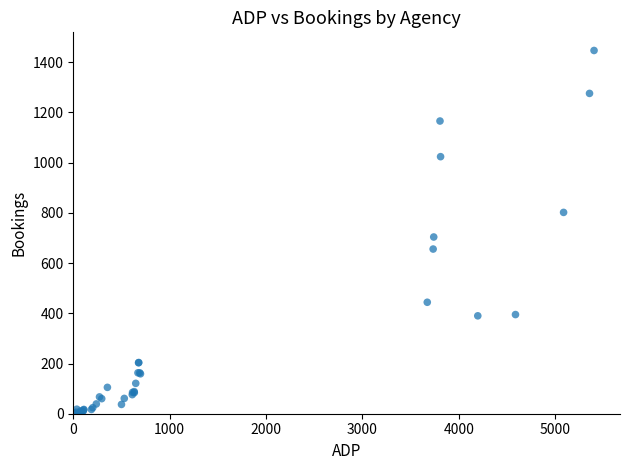

What Y value in the scatter plot is closest to 724?

704